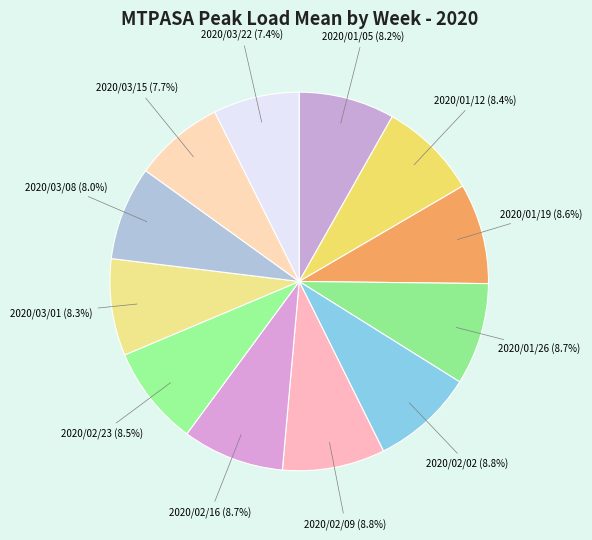

How many slices are in this pie chart?

12